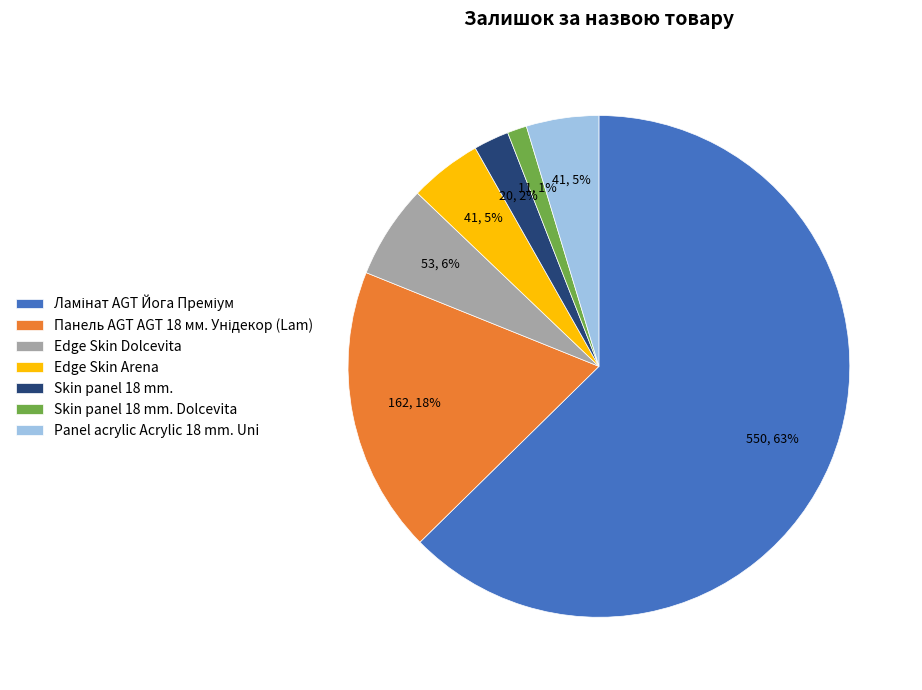

Does Edge Skin Arena represent more than half of the total?

No